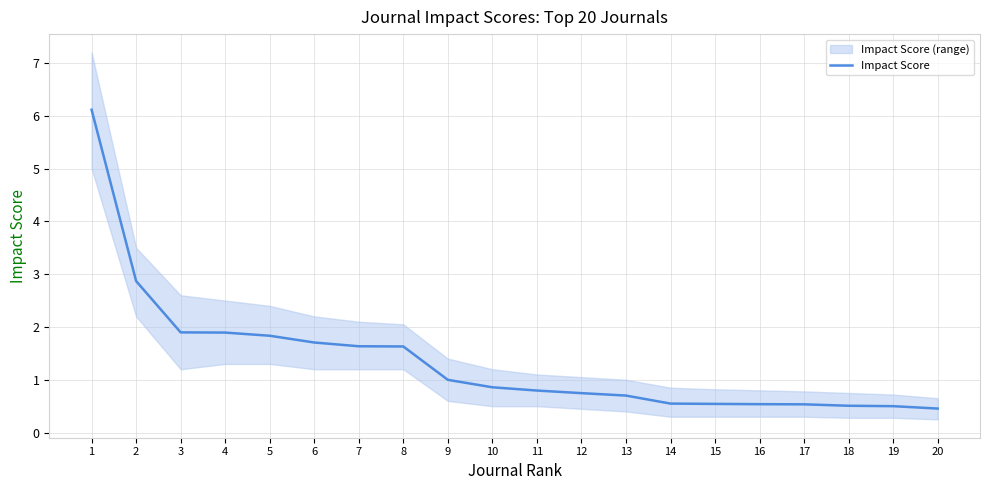

Reading right to left, extract all data points from this chart.

0.5	0.5	0.5	0.5	0.5	0.5	0.5	0.7	0.7	0.8	0.9	1.0	1.6	1.6	1.7	1.8	1.9	1.9	2.9	6.1